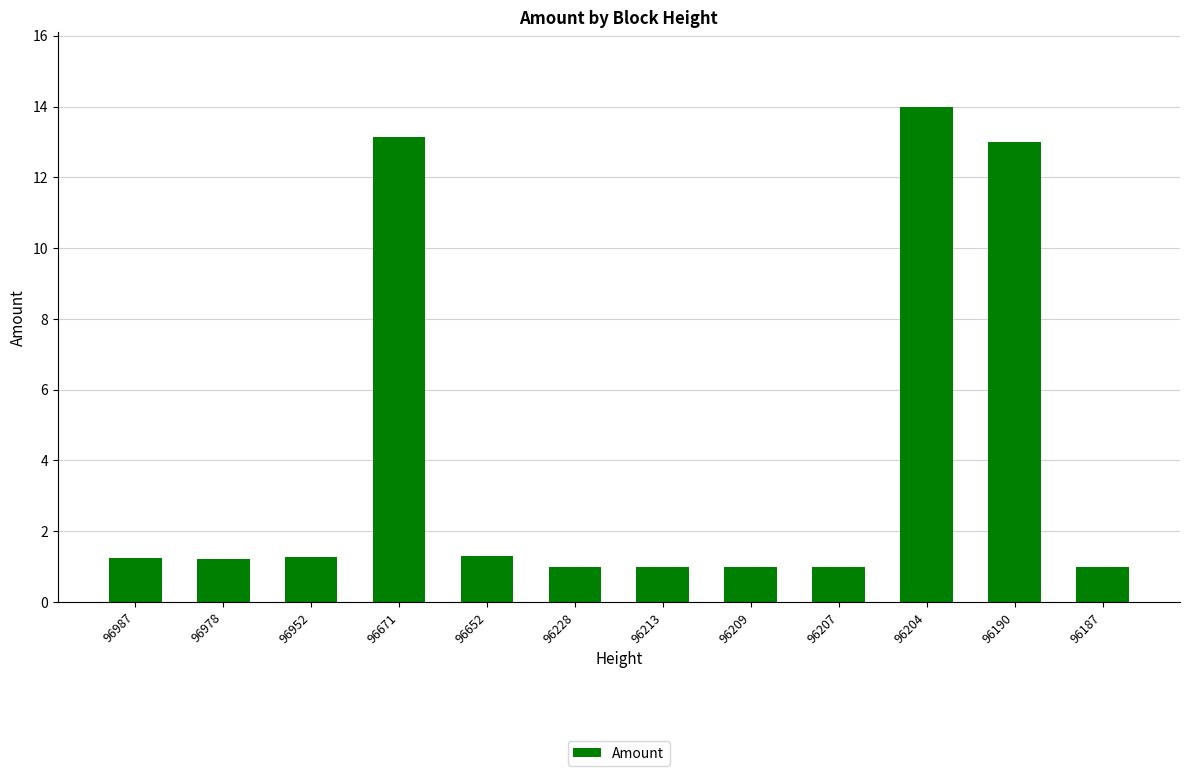

What is the maximum value shown in the chart?

14.0